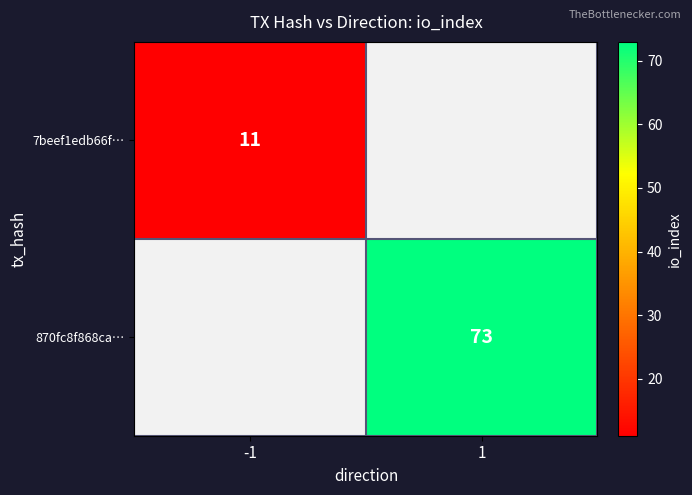

Is it true that 870fc8f868ca… equals 73 at 1?

True